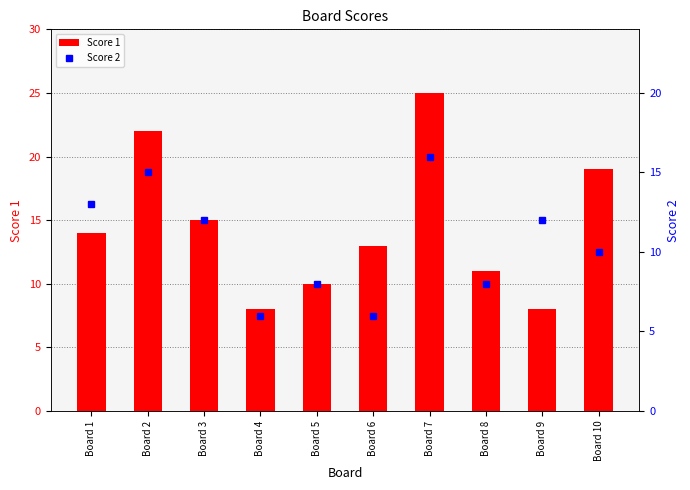

How many data points in Score 1 are above 14?

4